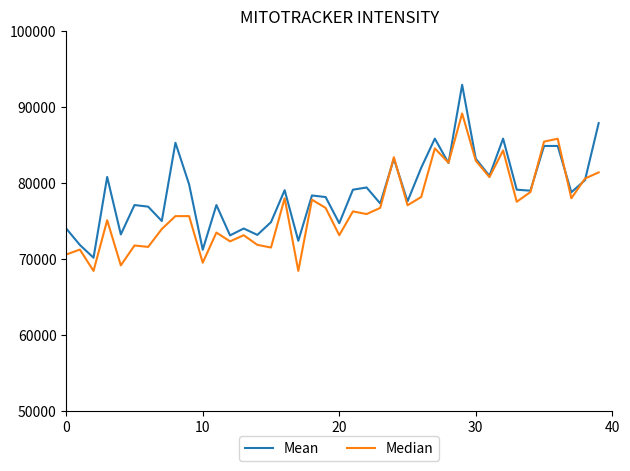

What is the average value of the Mean series?

78855